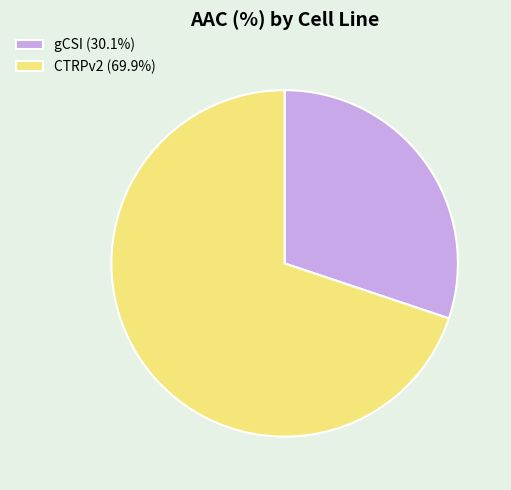

What is the ratio of the value at gCSI (30.1%) to the value at CTRPv2 (69.9%)?

0.4